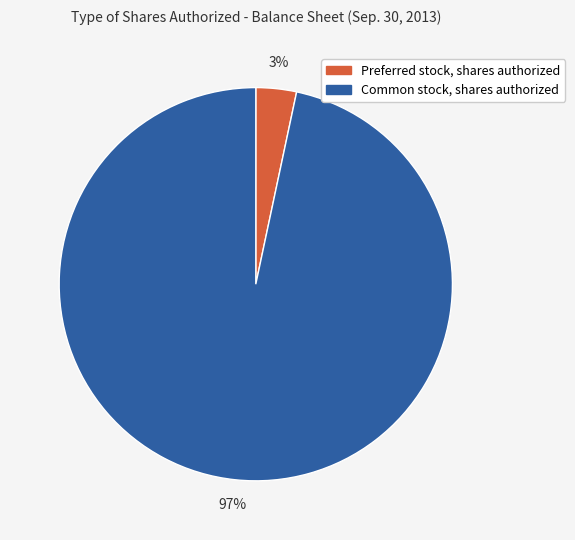

Does any single category account for the majority?

Yes